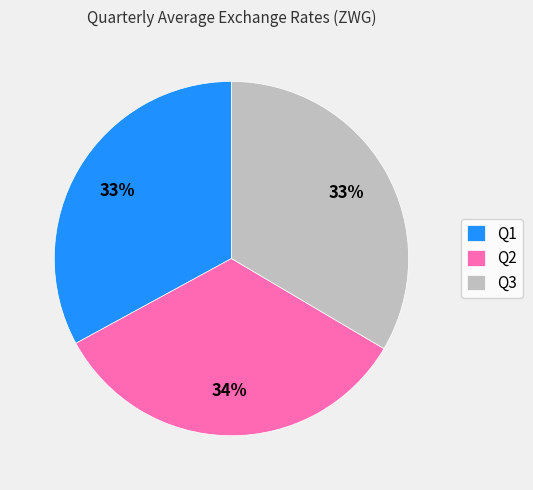

Which has a higher value, Q1 or Q2?

Q2